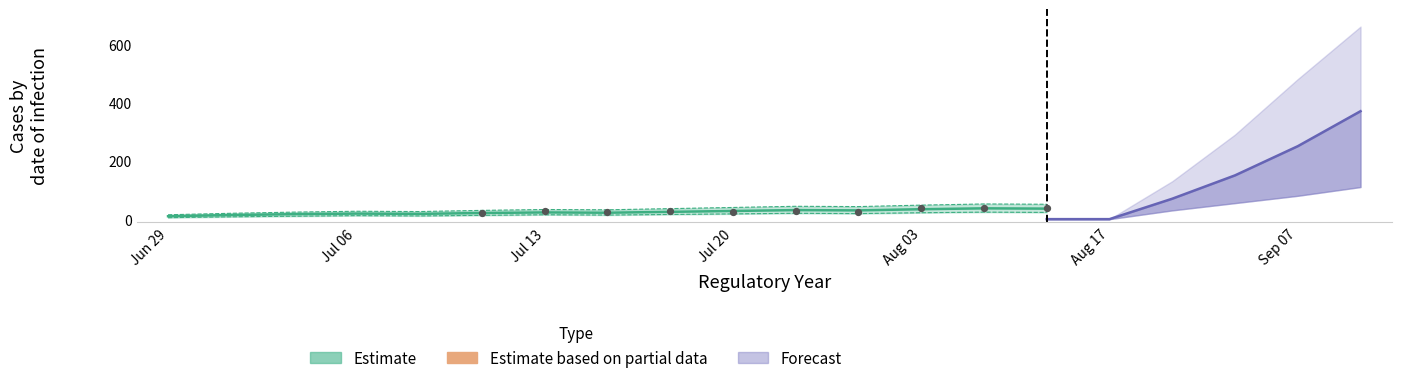

Which series reaches the maximum Y coordinate?

Forecast_high